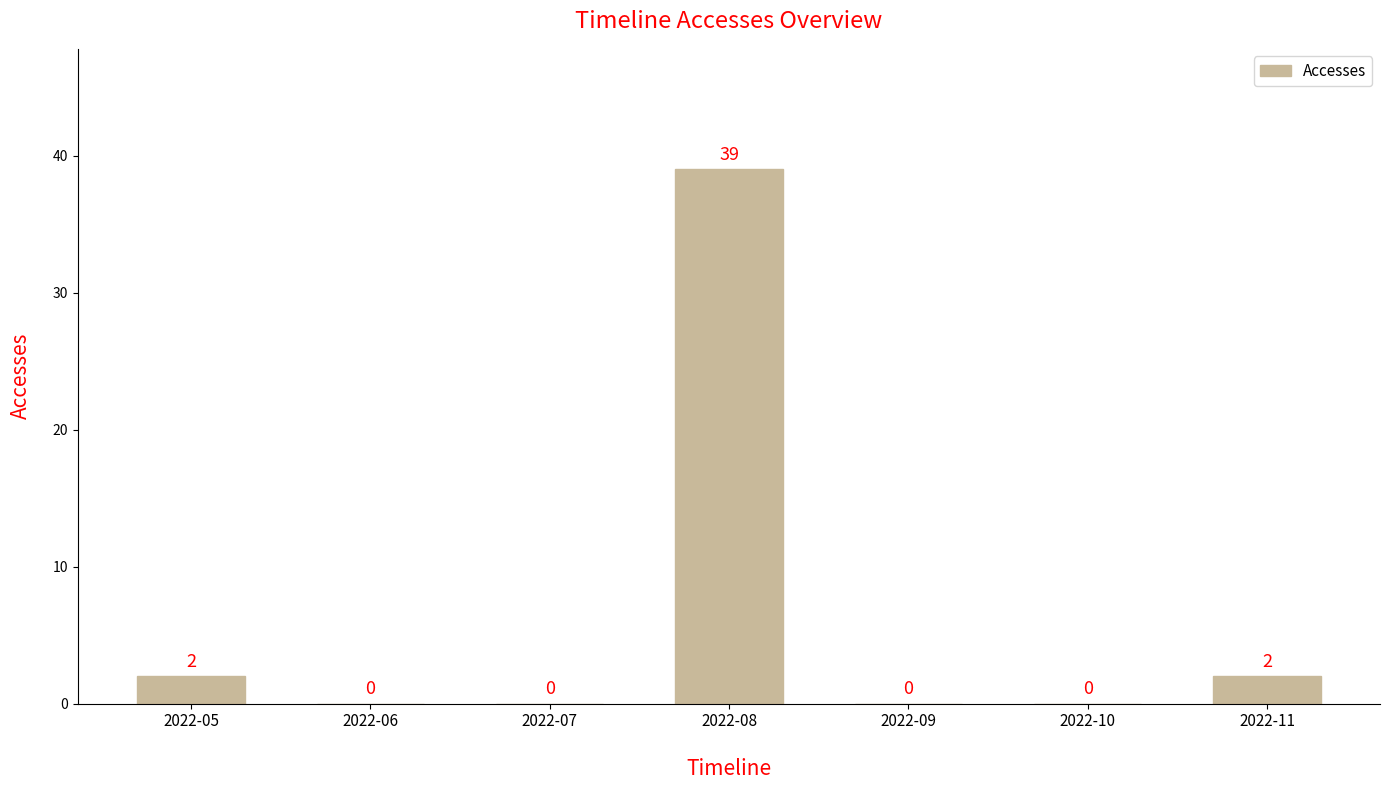

Are the bars horizontal?

No